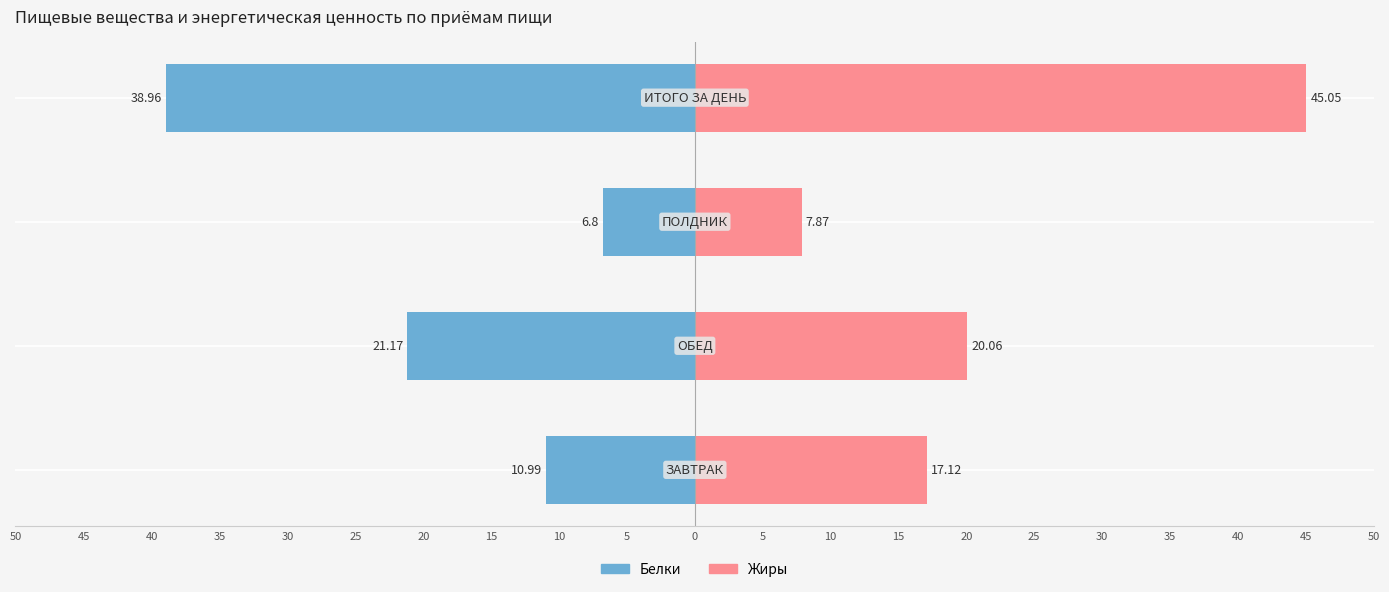

What is the value of the Жиры bar at the 4th from the left?

45.0